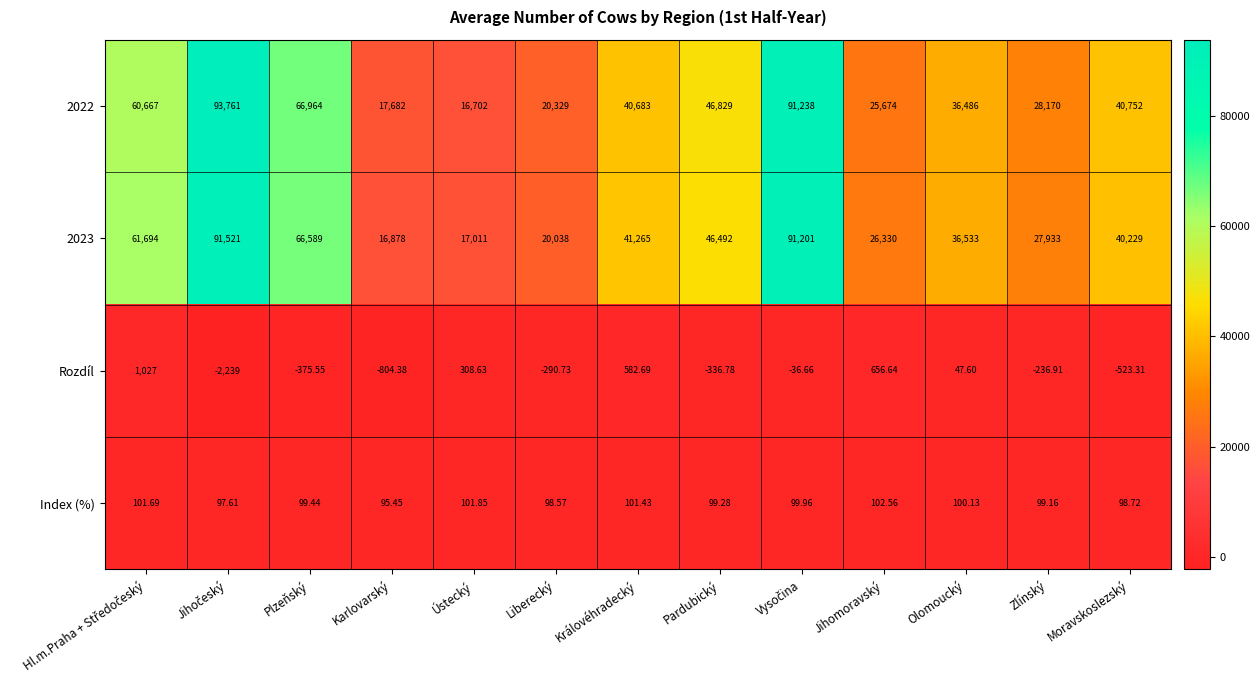

Between Plzeňský and Jihomoravský, which series saw the biggest shift?

2022